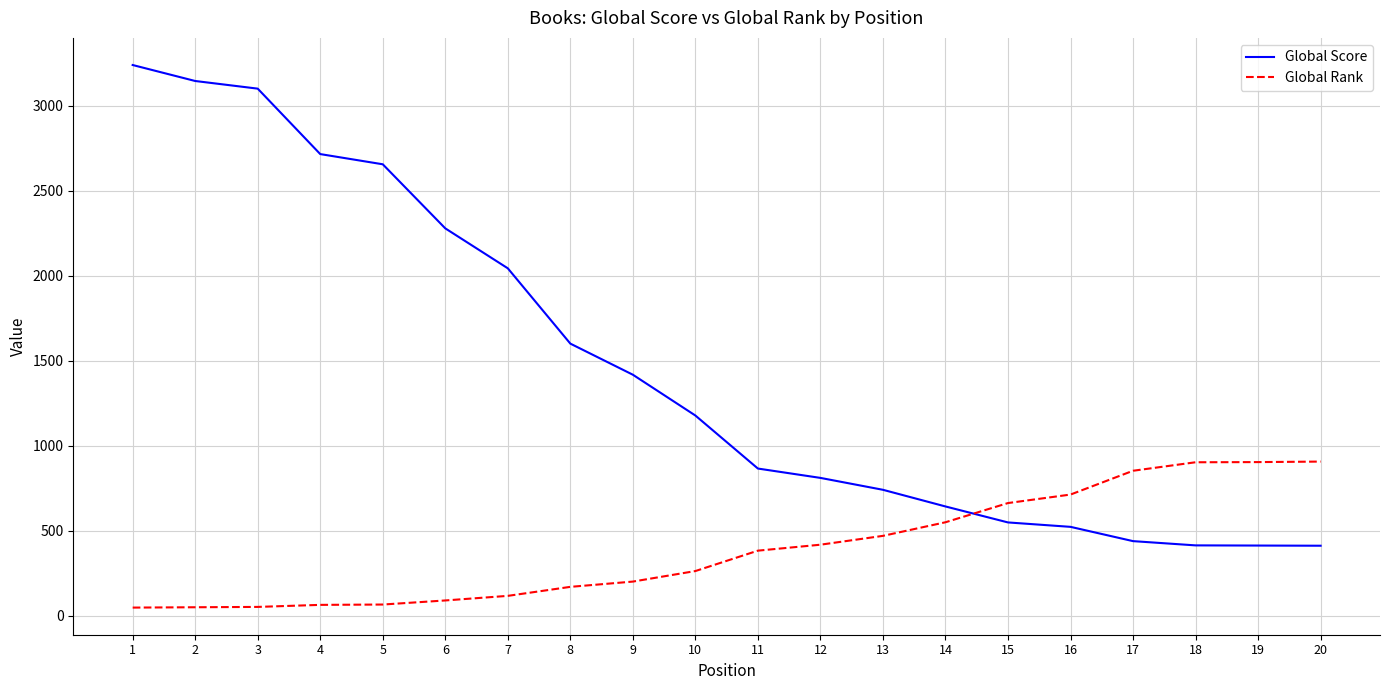

What is the difference between the maximum and minimum values in the Global Score series?

2828